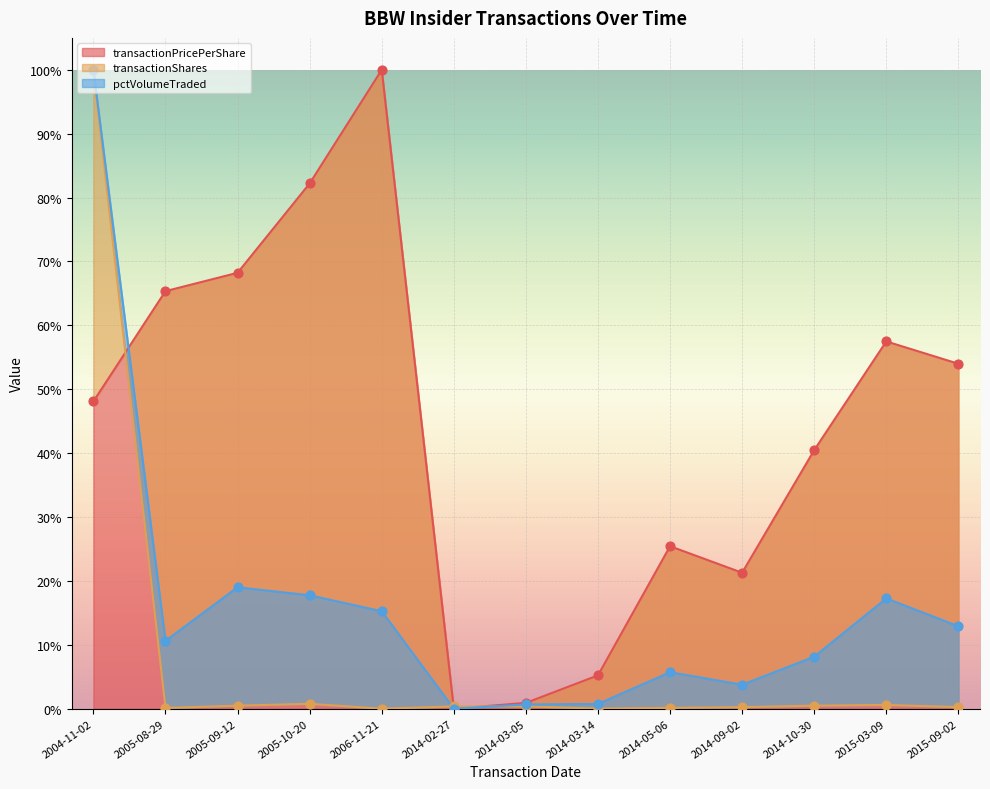

Is the value of pctVolumeTraded at 2006-11-21 greater than the value of transactionPricePerShare at 2014-03-14?

Yes